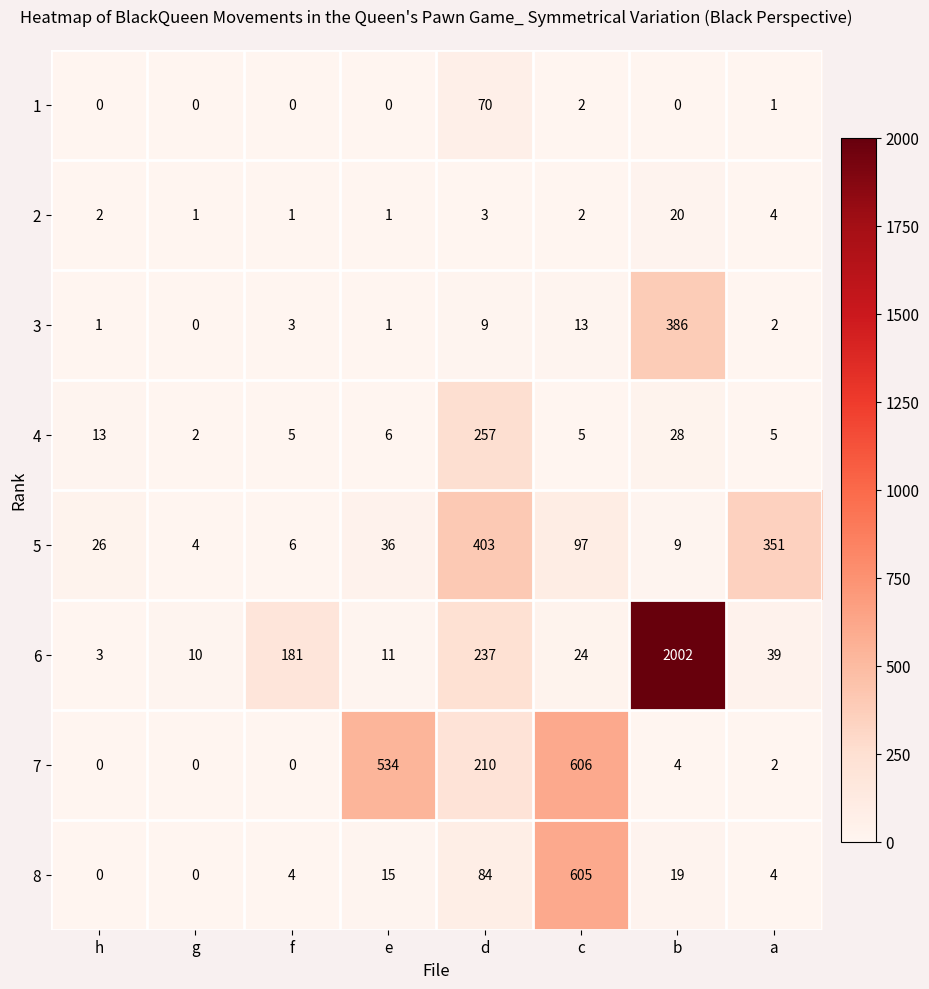

What is the greatest value displayed?

2002